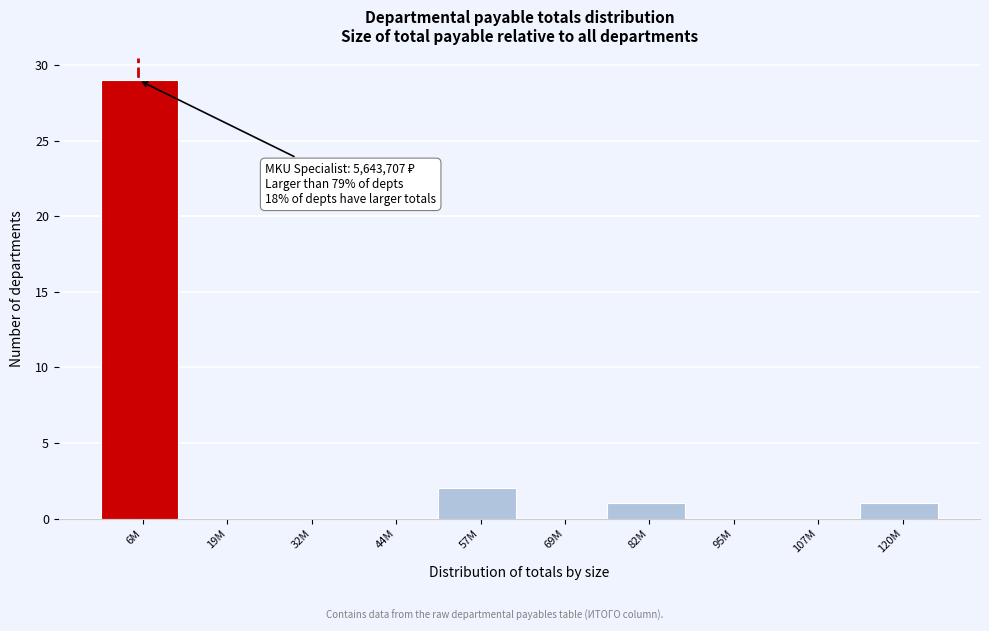

Reading right to left, transcribe all the data shown in this chart.

120M=1	107M=0	95M=0	82M=1	69M=0	57M=2	44M=0	32M=0	19M=0	6M=29